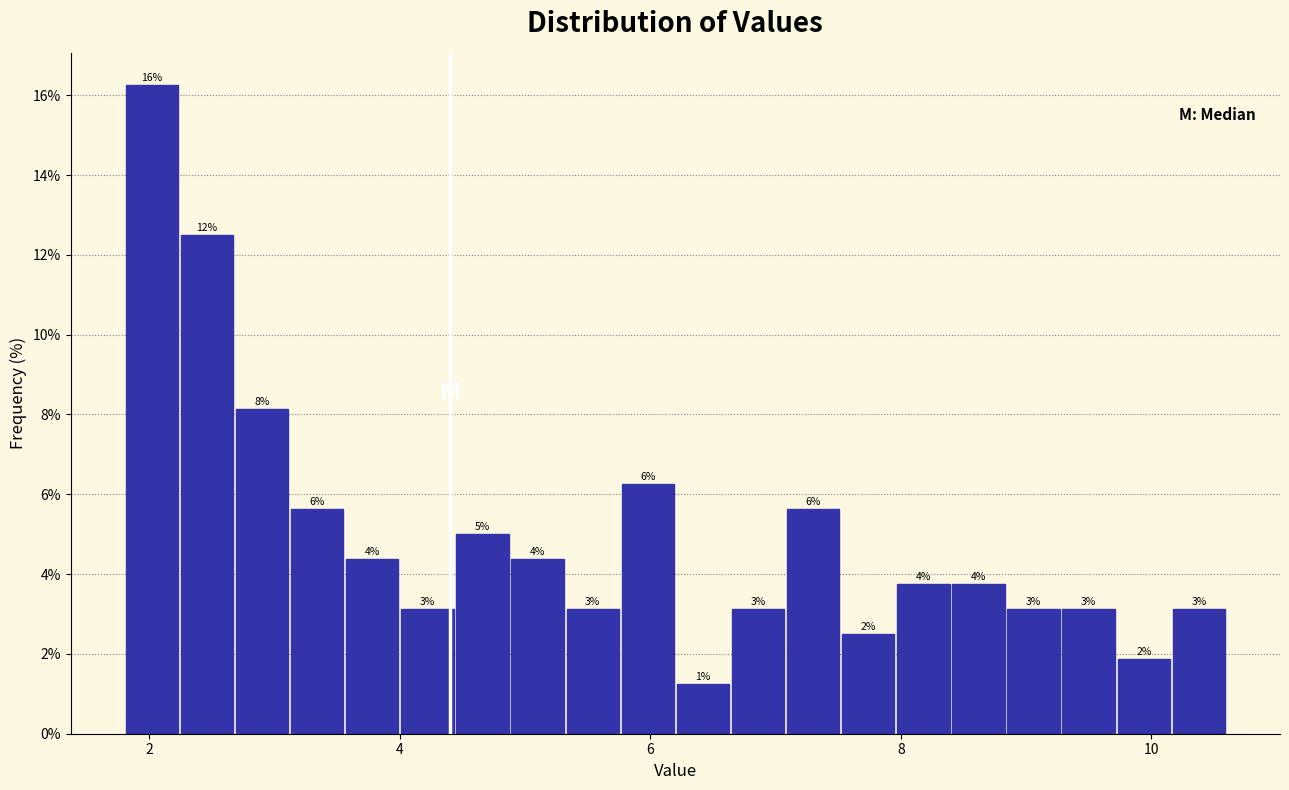

Read against the x-axis, roughly where is the centre of the tallest bar?

2.0